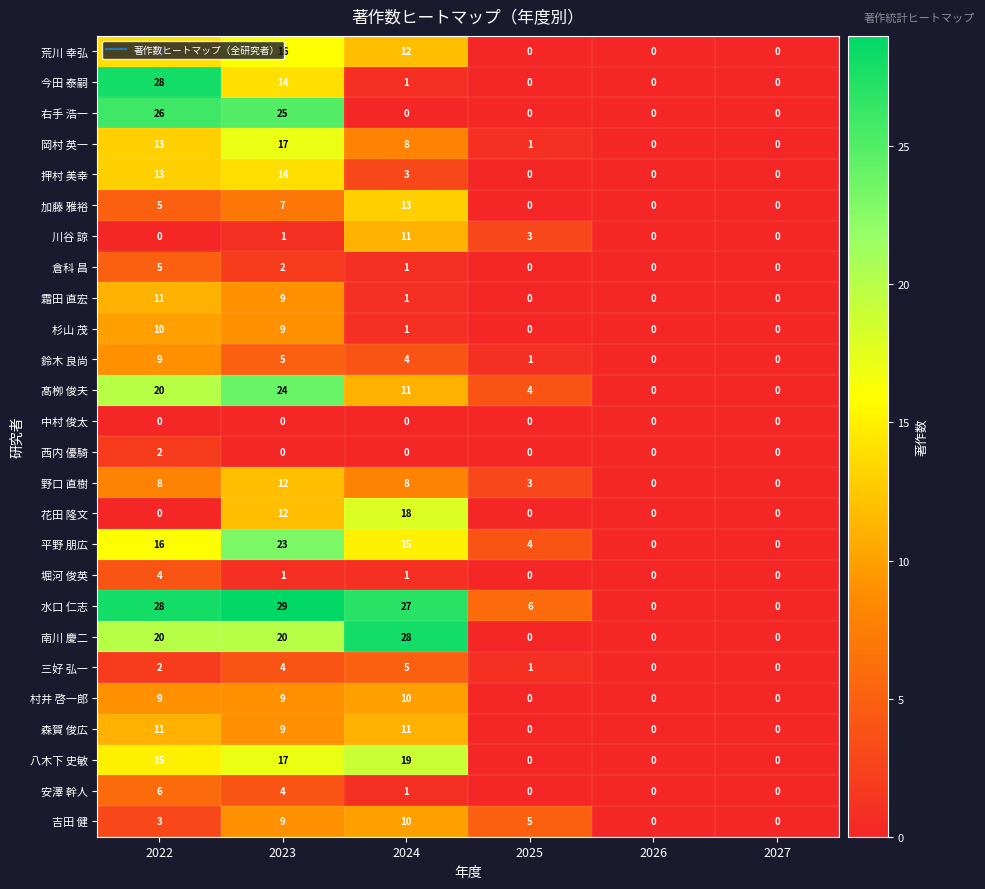

What is the average value of the 水口 仁志 series?

15